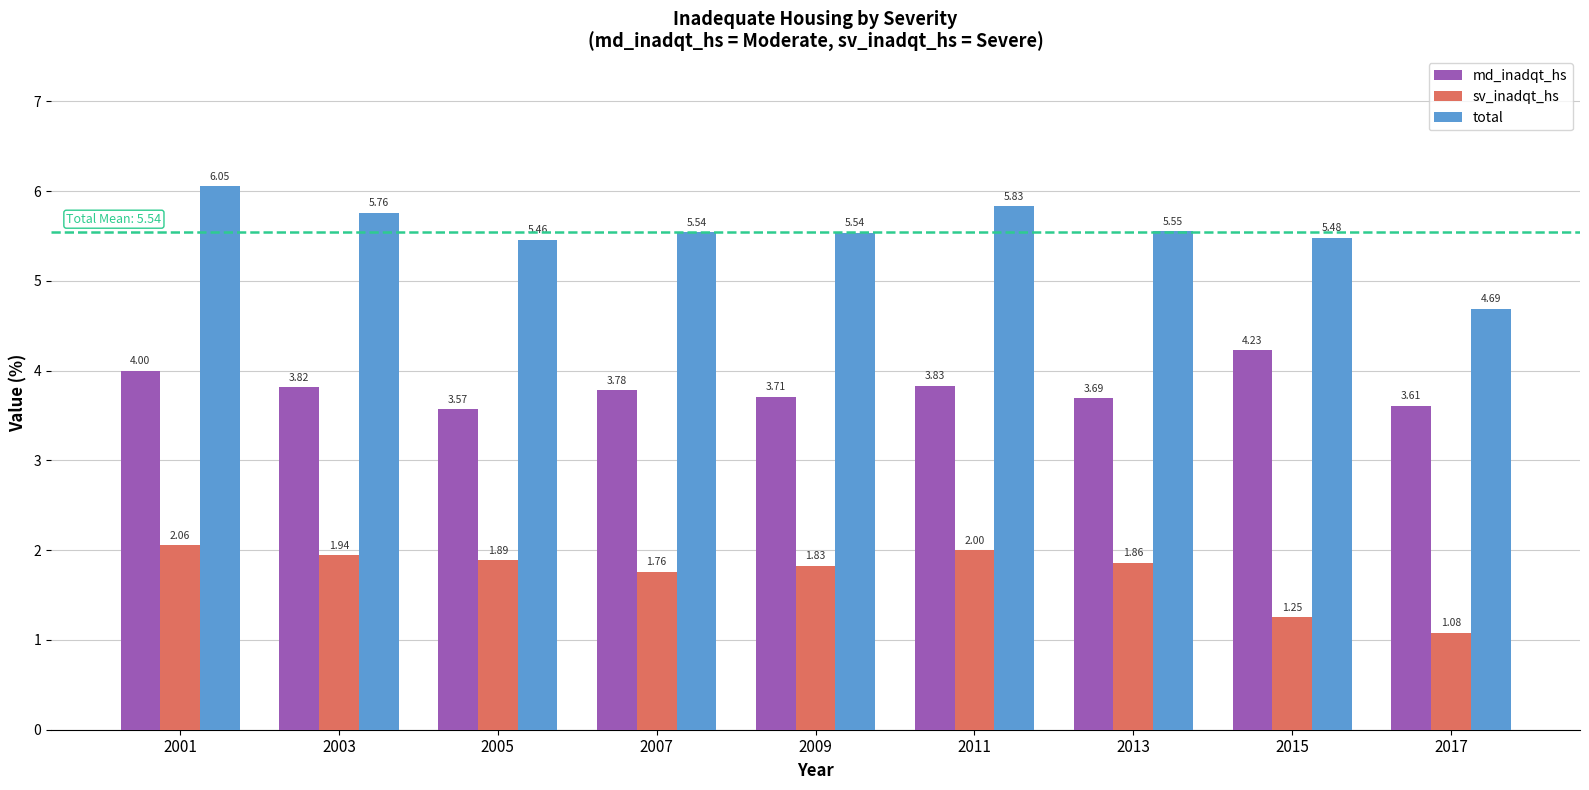

The md_inadqt_hs series shows 4.0 at 2001. True or false?

True